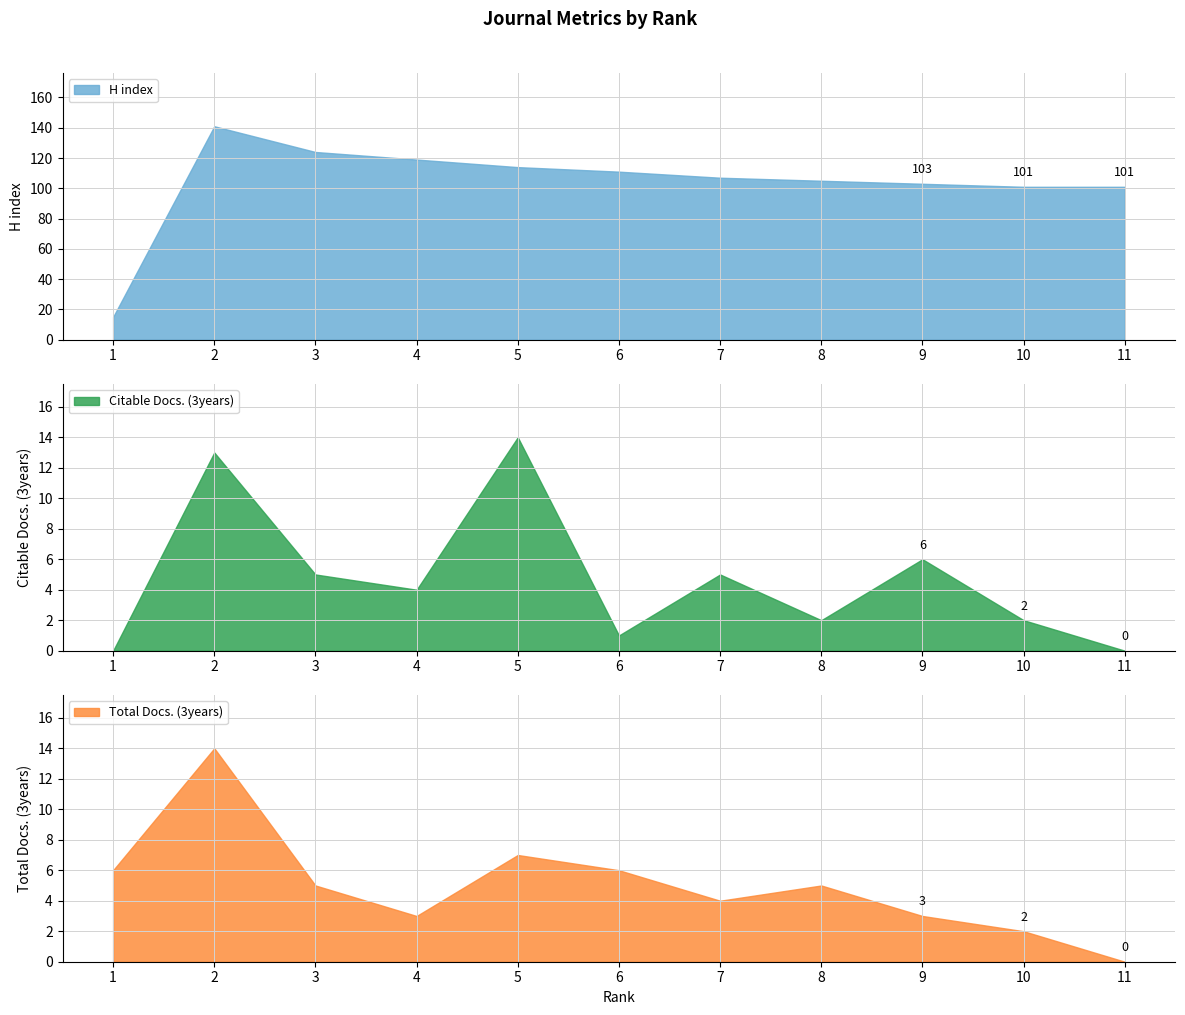

Reading left to right, what are all the values shown in this chart?

H index: 1=15	2=141	3=124	4=119	5=114	6=111	7=107	8=105	9=103	10=101	11=101
Citable Docs. (3years): 1=0	2=13	3=5	4=4	5=14	6=1	7=5	8=2	9=6	10=2	11=0
Total Docs. (3years): 1=6	2=14	3=5	4=3	5=7	6=6	7=4	8=5	9=3	10=2	11=0